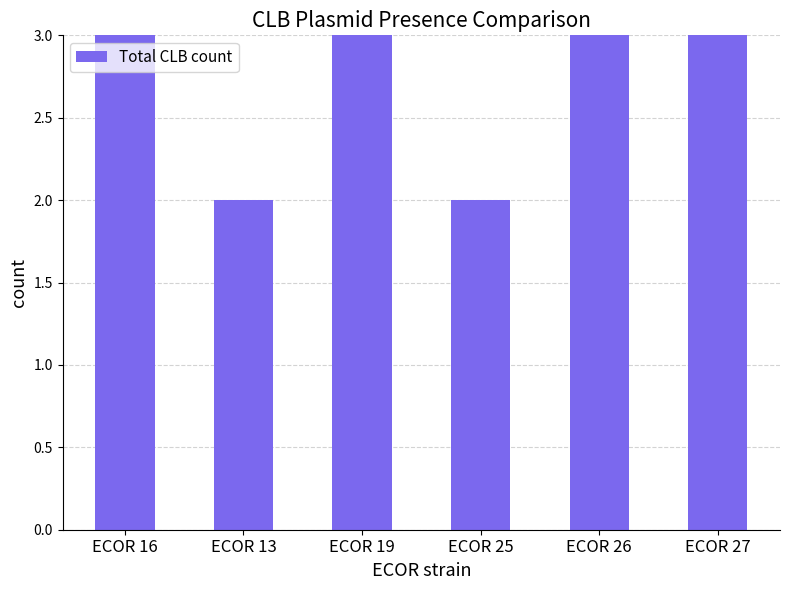

Does the chart contain any negative values?

No